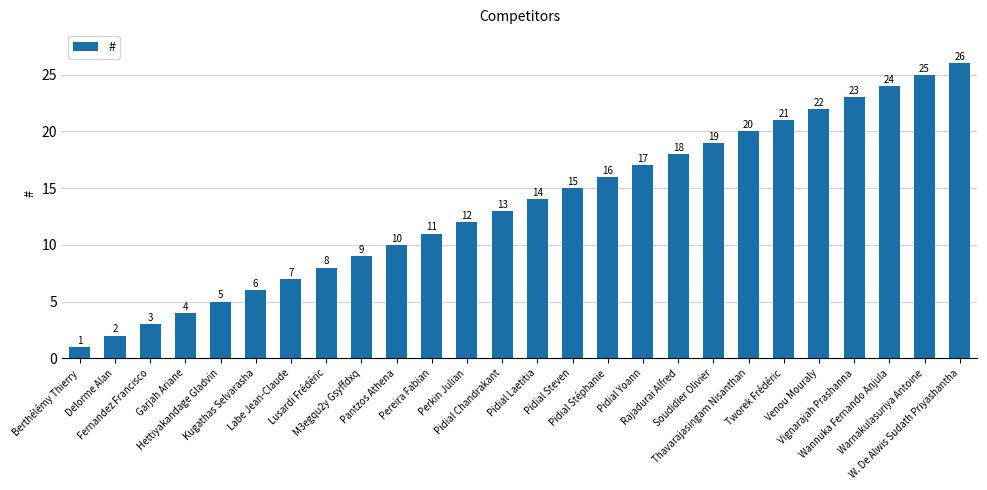

What is the change in value from Vignarajah Prashanna to Wannuka Fernando Anjula?

+1